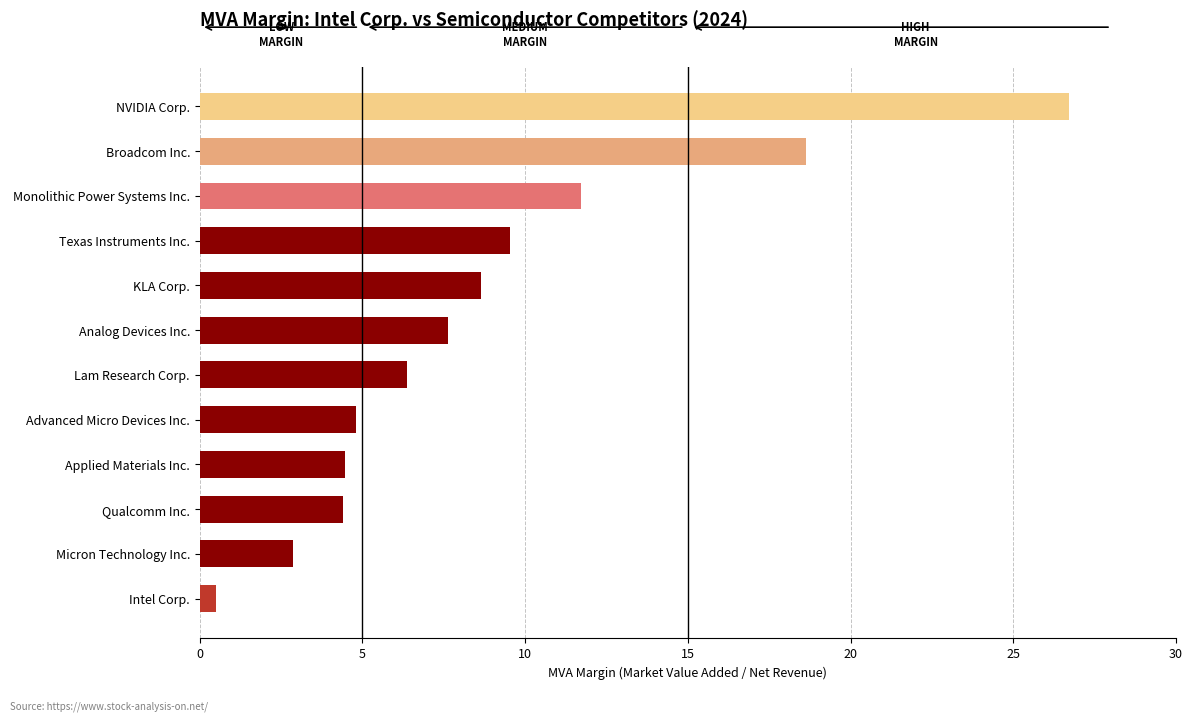

Does the chart contain stacked bars?

No